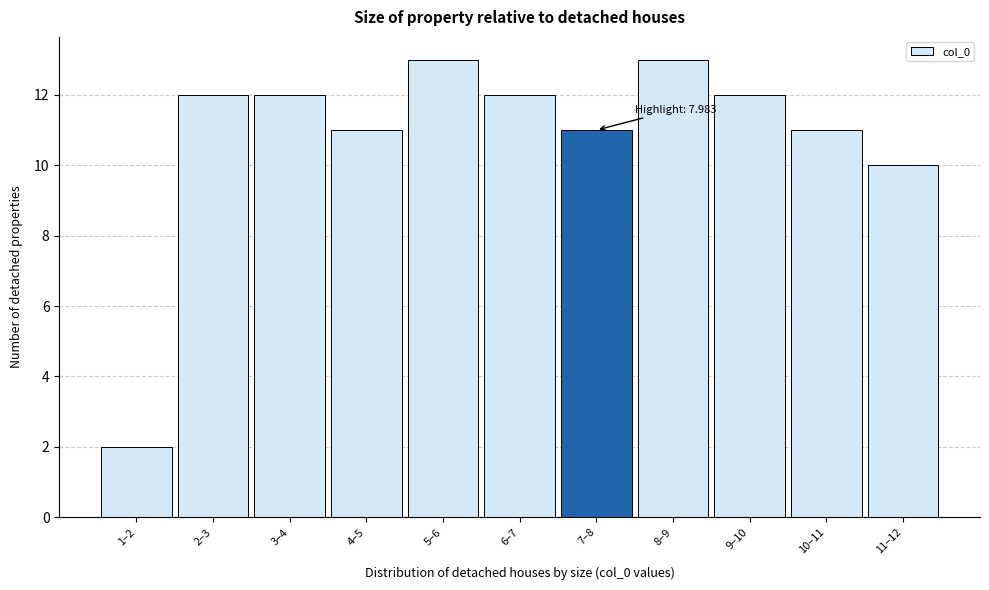

Reading left to right, what are all the values shown in this chart?

1–2=2	2–3=12	3–4=12	4–5=11	5–6=13	6–7=12	7–8=11	8–9=13	9–10=12	10–11=11	11–12=10